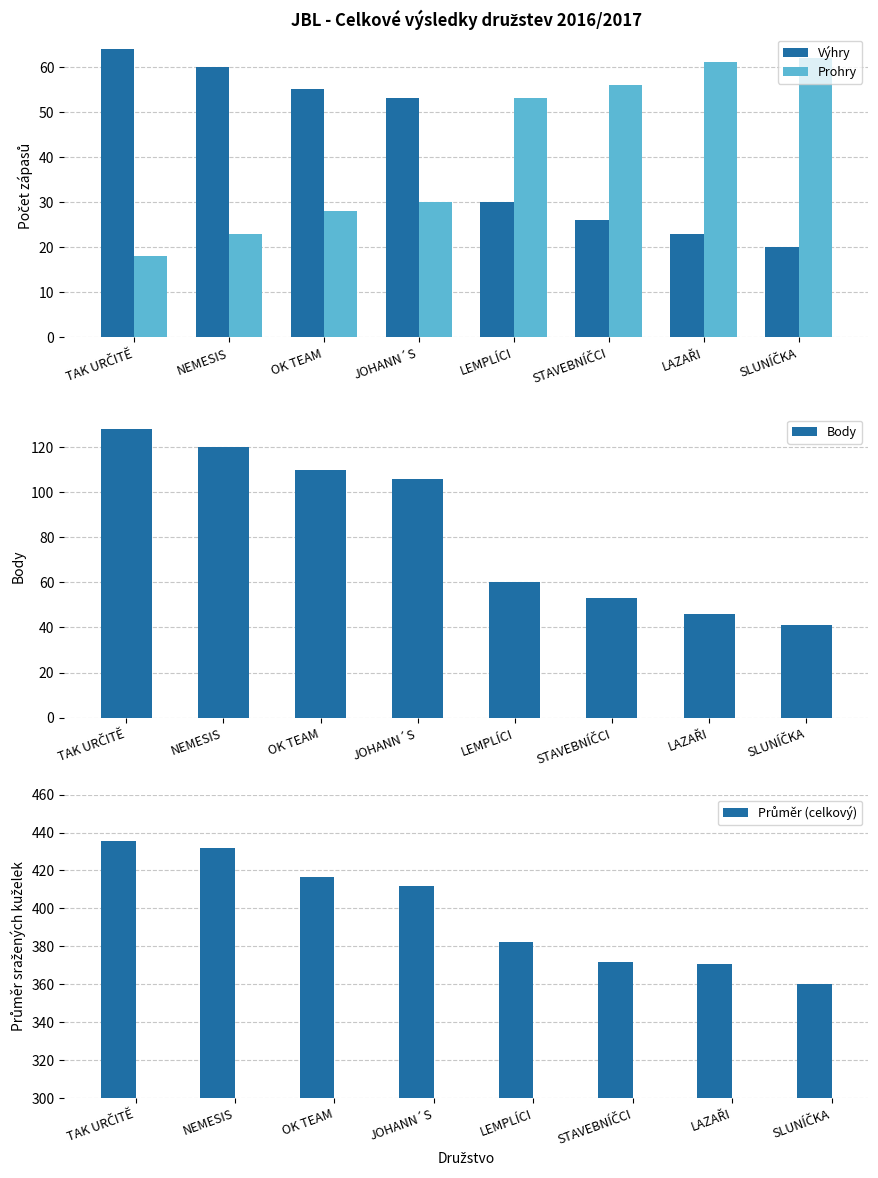

Count the number of categories in the chart.

8